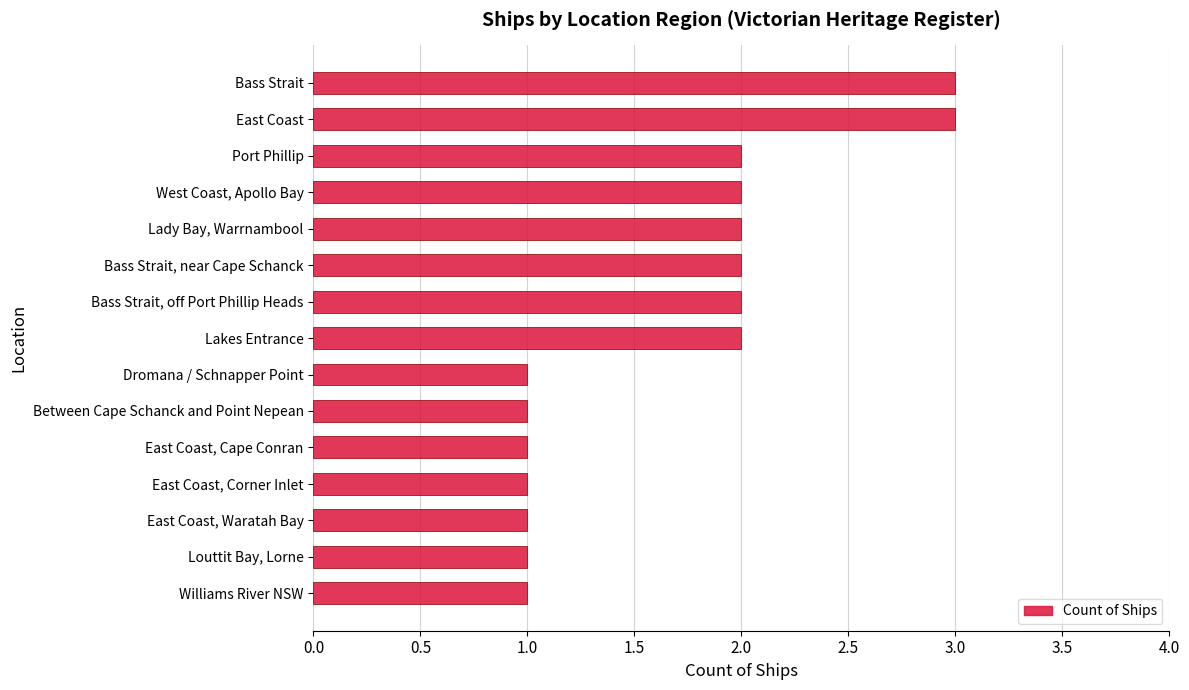

What is the sum of the values at Between Cape Schanck and Point Nepean and Bass Strait?

4